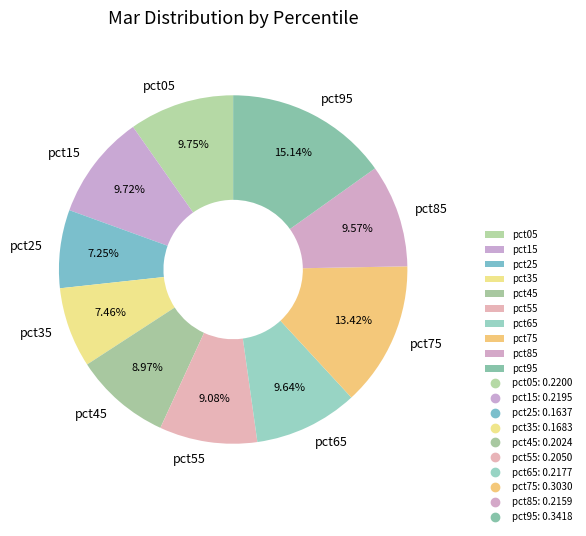

True or false: pct85 accounts for 4% of the total.

False